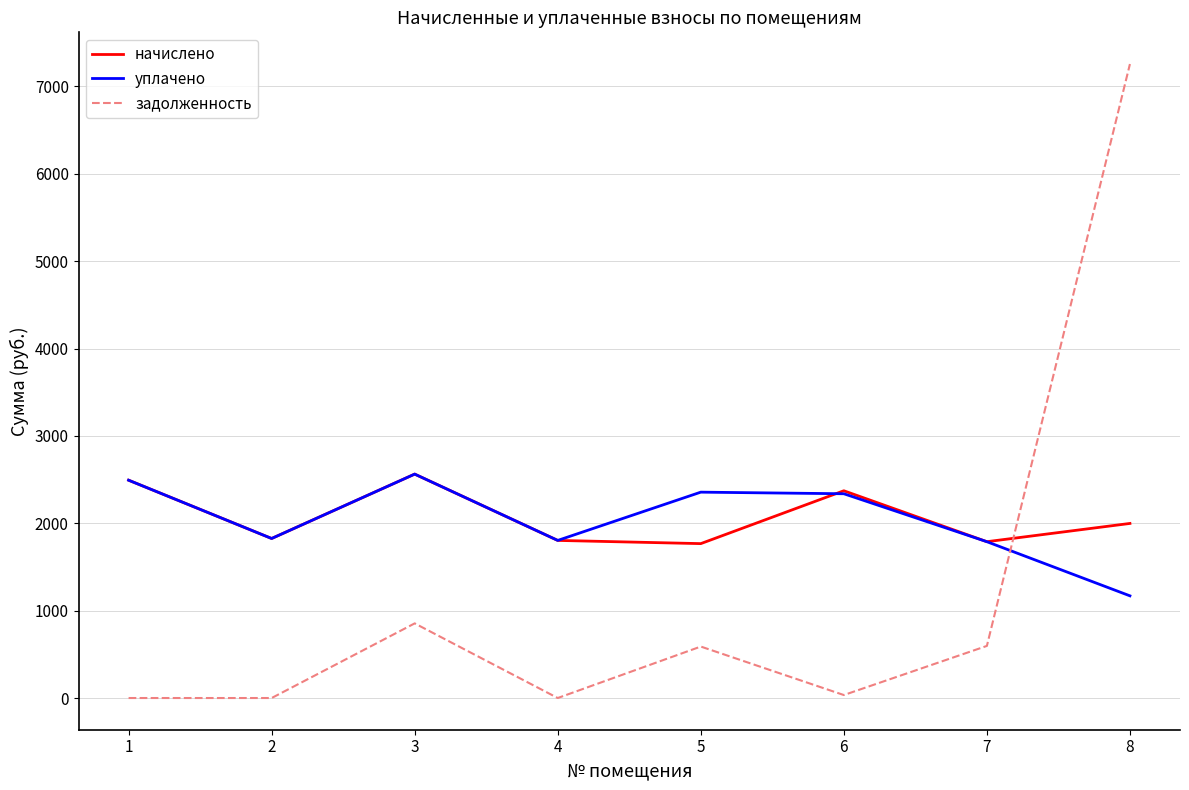

Between 5 and 8, which series saw the biggest shift?

задолженность